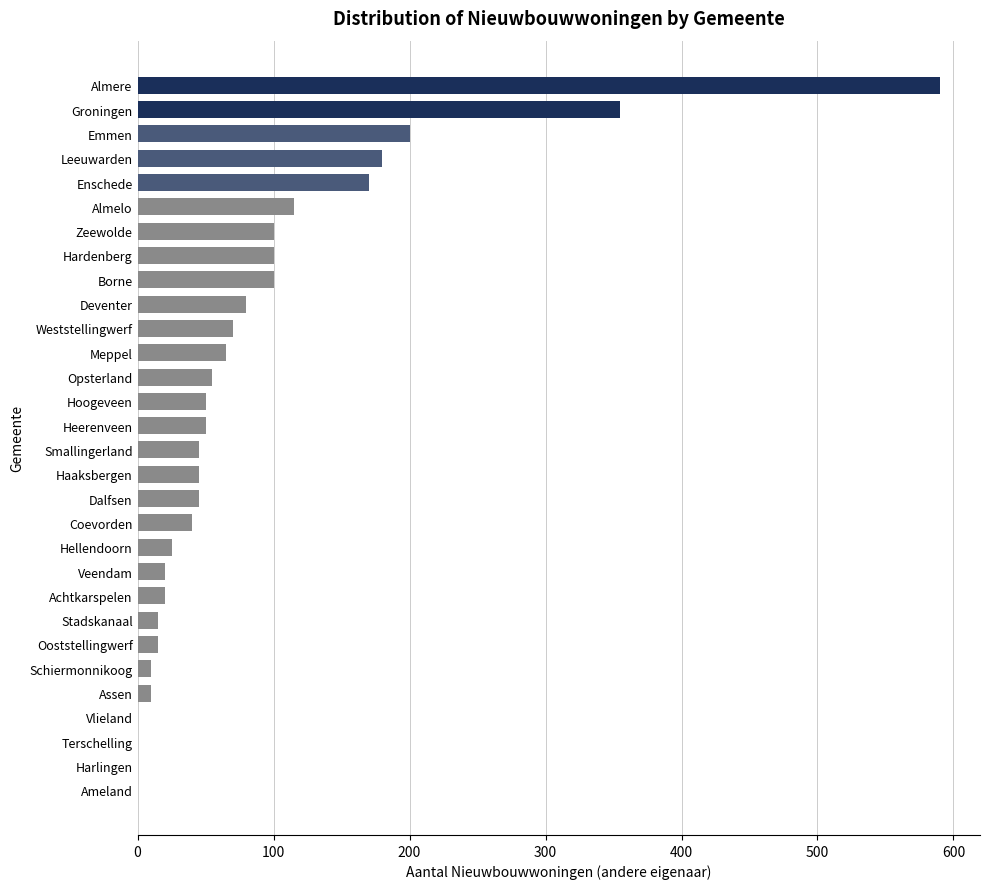

Count the number of data series in this chart.

1